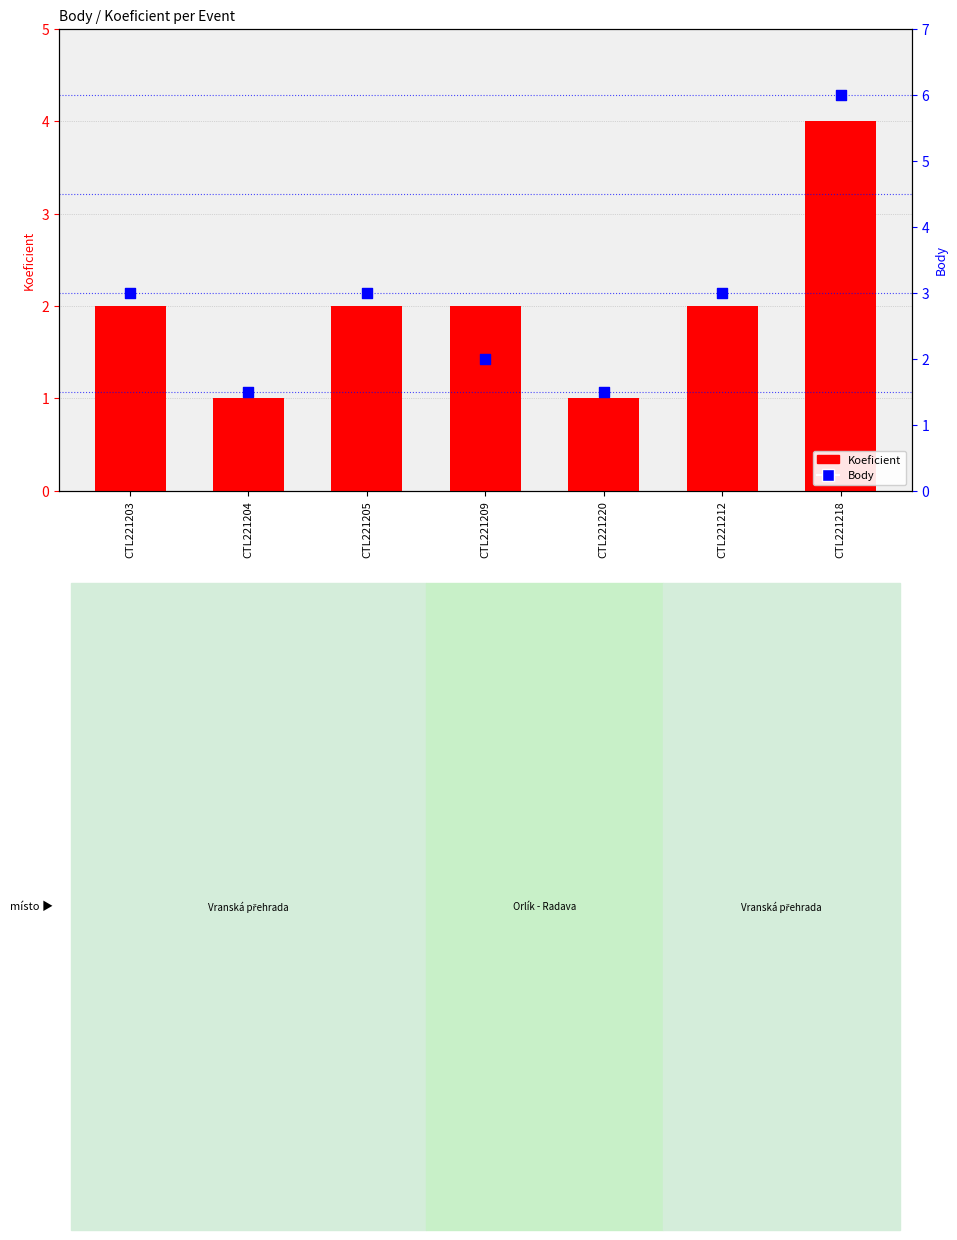

Is the value of Koeficient at CTL221212 greater than the value of Body at CTL221203?

No